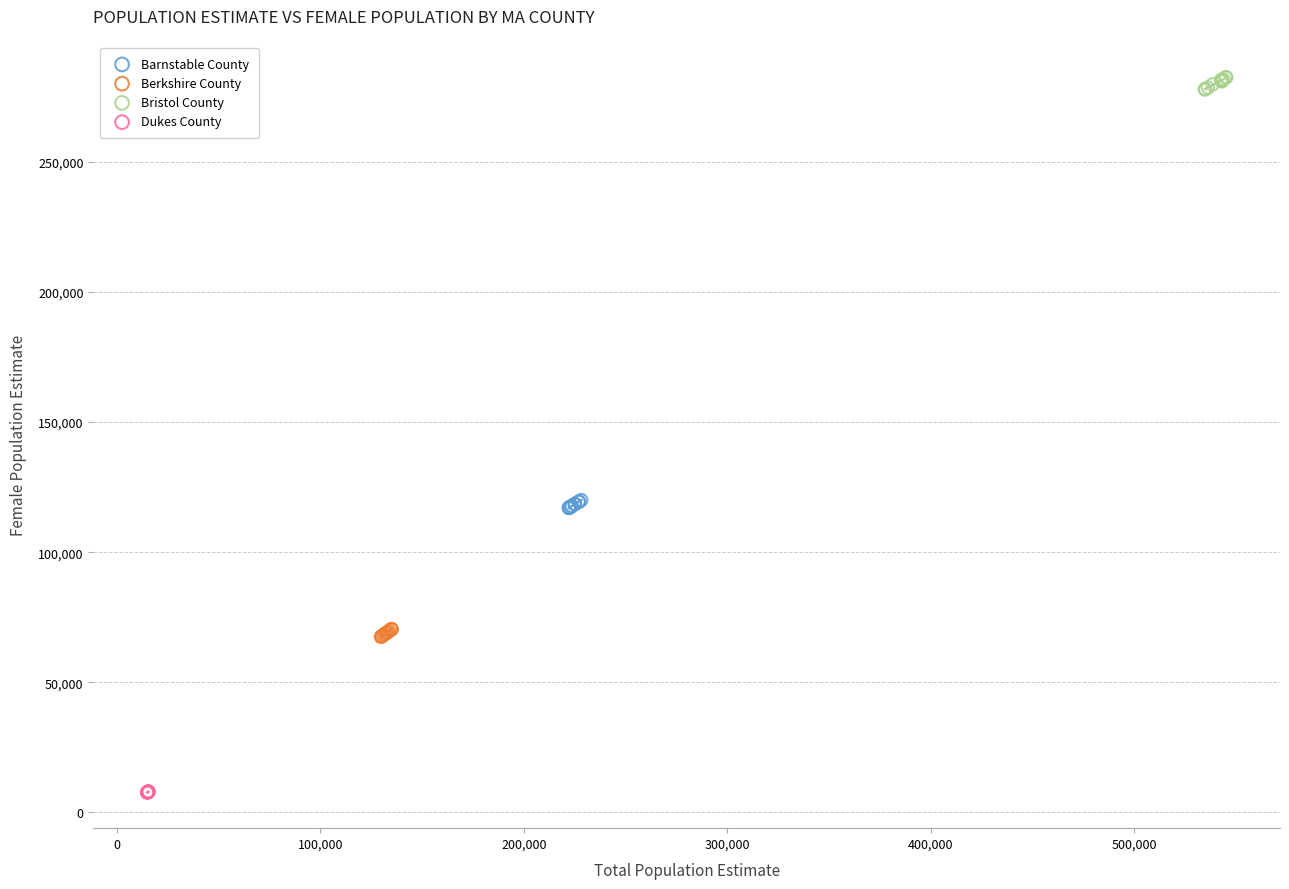

Which series reaches the minimum Y coordinate?

Dukes County